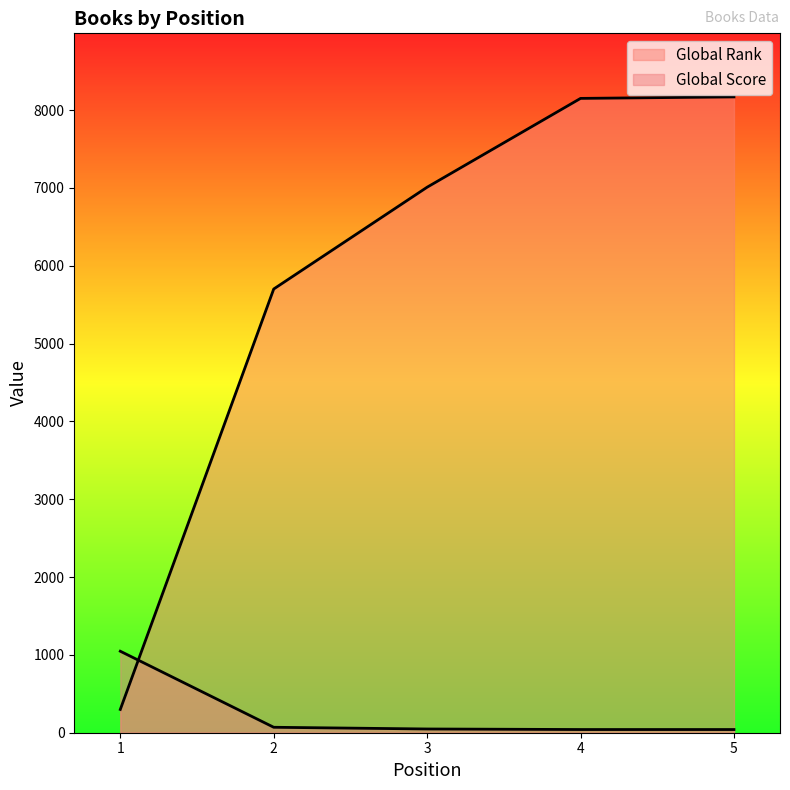

What is the difference between the Global Rank values at 5 and 3?

1160